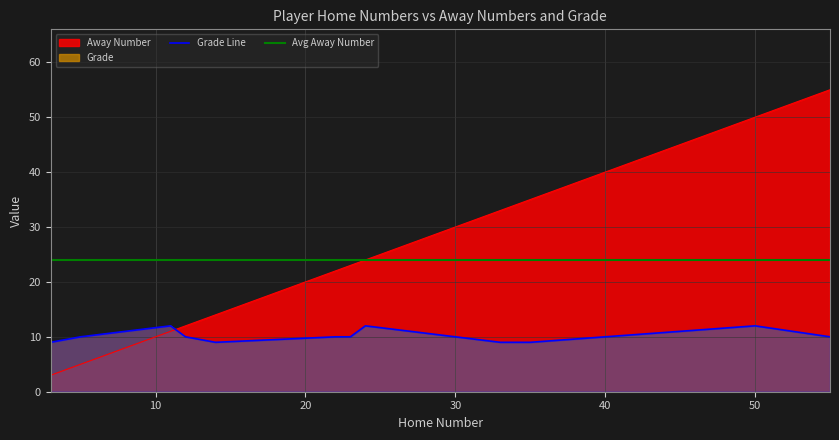

Rank the categories by Away Number value from highest to lowest.

55, 50, 35, 33, 24, 23, 22, 14, 12, 11, 5, 3